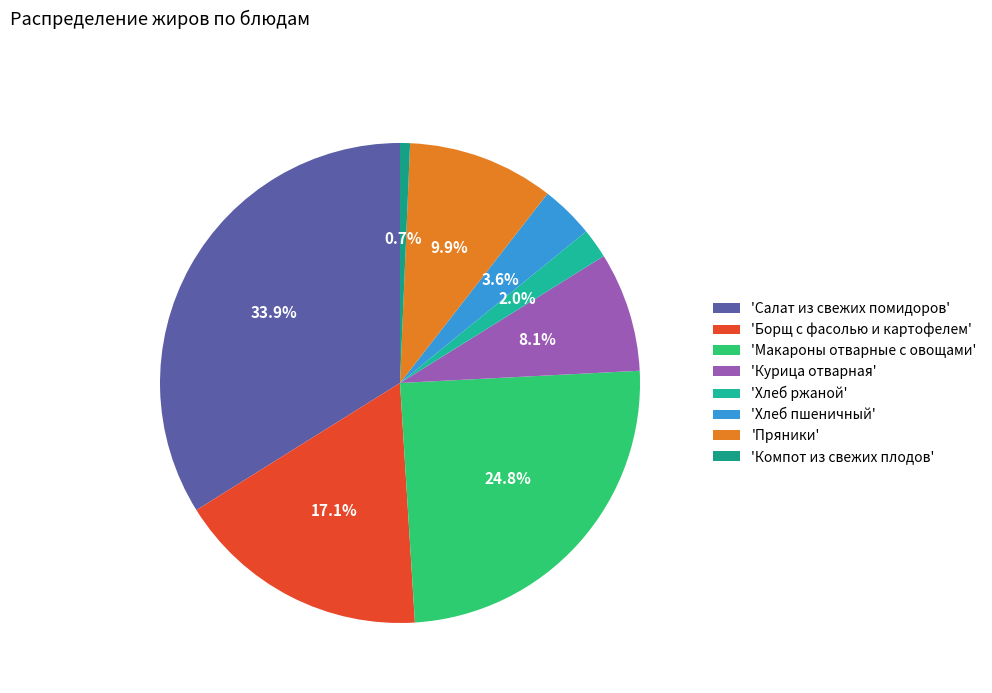

Is there any slice that represents more than half of the pie?

No